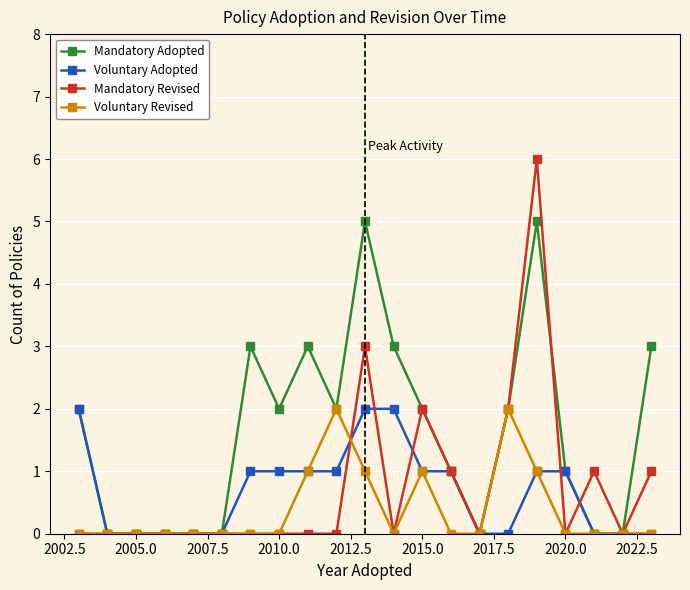

Which series has the largest total across all categories?

Mandatory Adopted